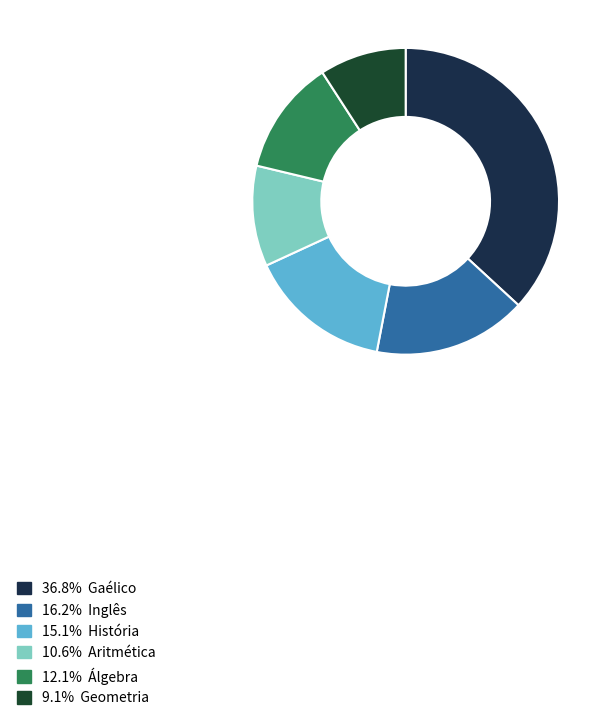

Does any single category account for the majority?

No